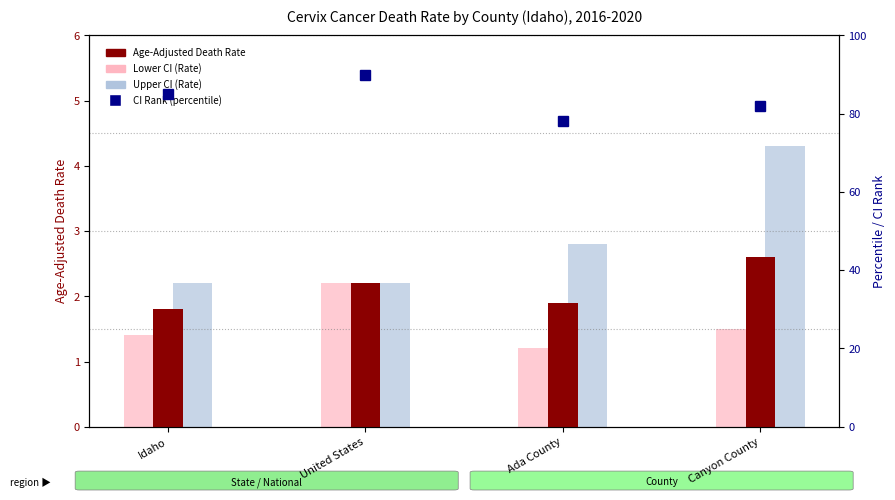

What is the total value across all series at Idaho?

90.4